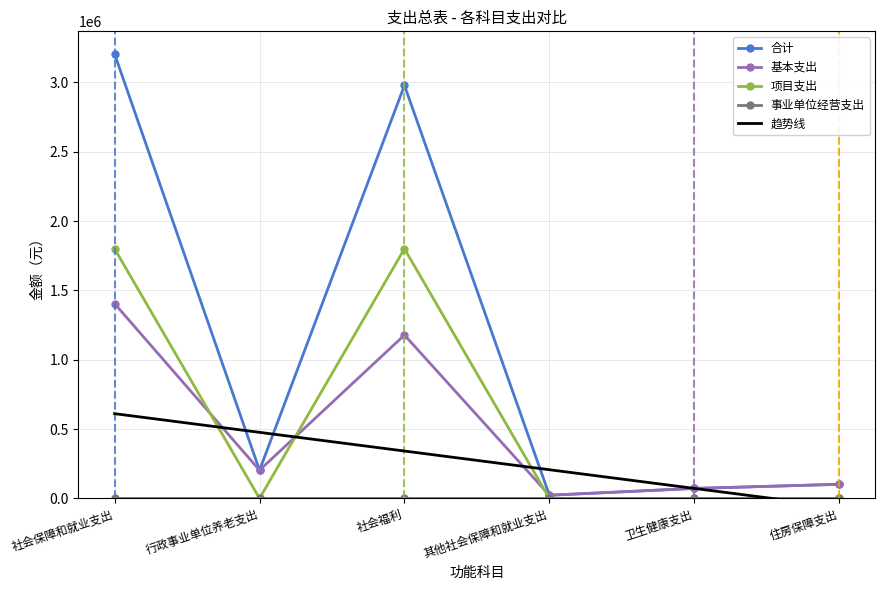

Which has a higher value, 卫生健康支出 or 其他社会保障和就业支出?

卫生健康支出